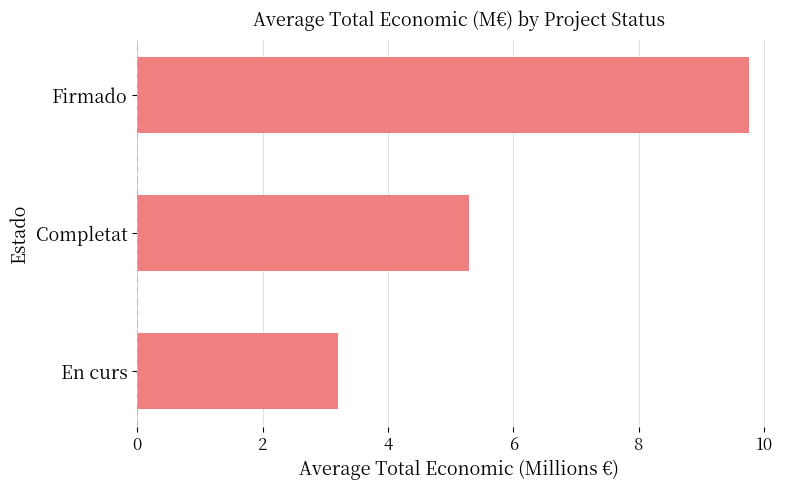

What is the minimum value shown in the chart?

3.2